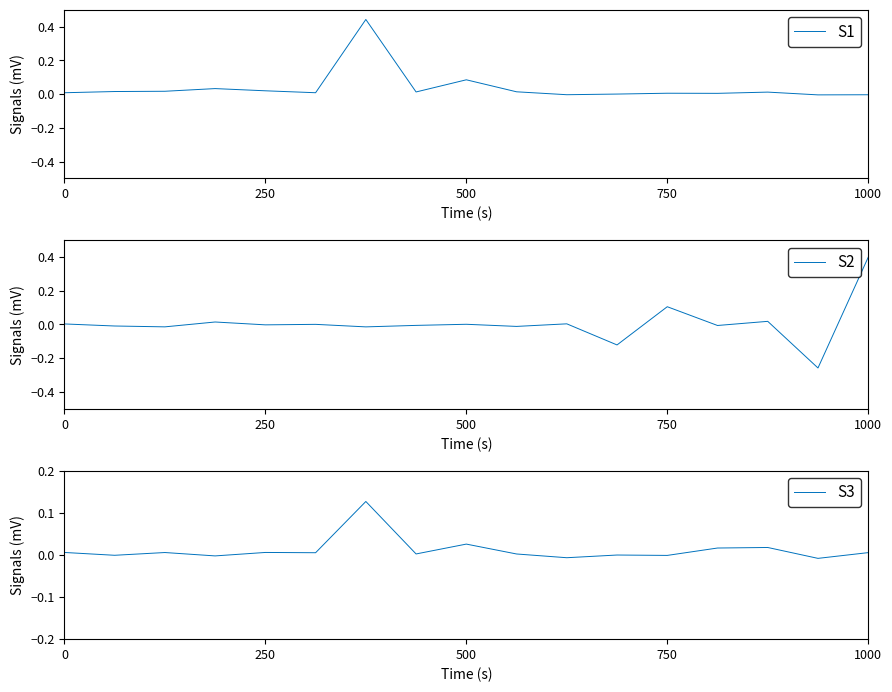

Reading left to right, extract all data points from this chart.

S1: 0.0	0.0	0.0	0.0	0.0	0.0	0.4	0.0	0.1	0.0	-0.0	0.0	0.0	0.0	0.0	-0.0	-0.0
S2: 0.0	-0.0	-0.0	0.0	-0.0	0.0	-0.0	-0.0	0.0	-0.0	0.0	-0.1	0.1	-0.0	0.0	-0.3	0.4
S3: 0.0	-0.0	0.0	-0.0	0.0	0.0	0.1	0.0	0.0	0.0	-0.0	-0.0	-0.0	0.0	0.0	-0.0	0.0